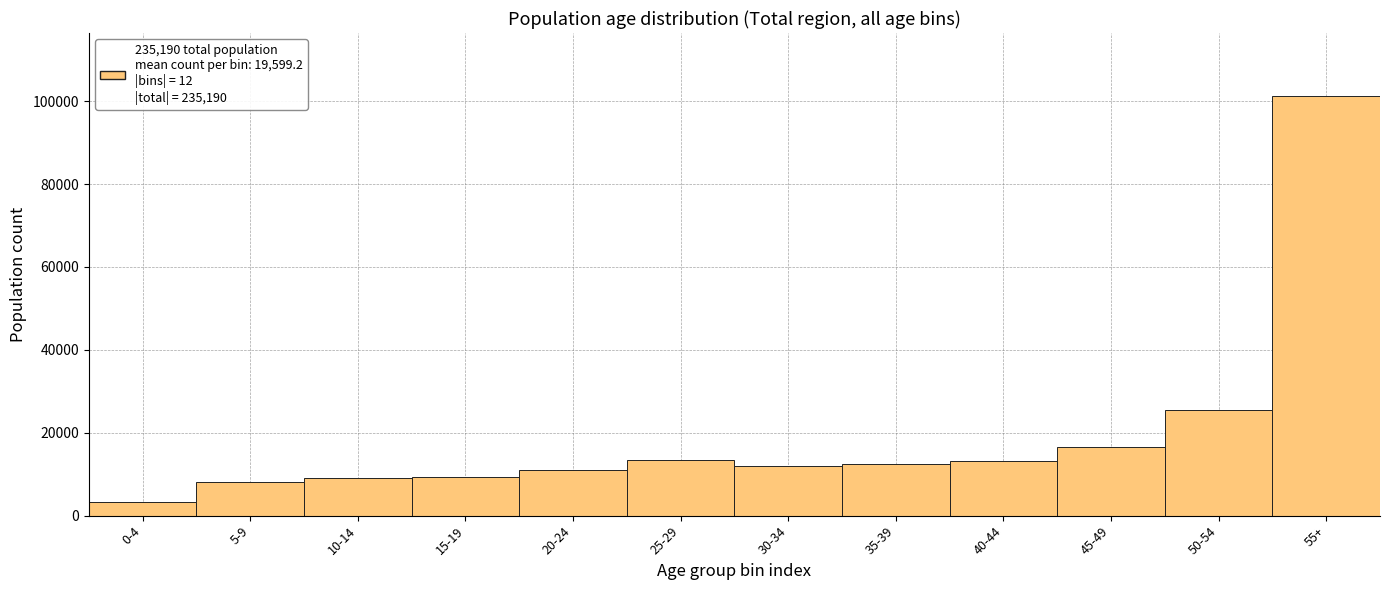

What is the difference between the second highest and minimum values?

22224